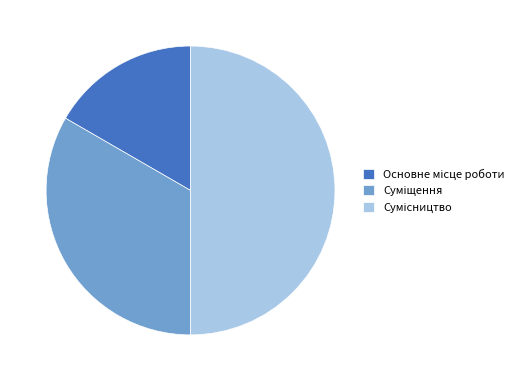

How many segments does this pie chart have?

3